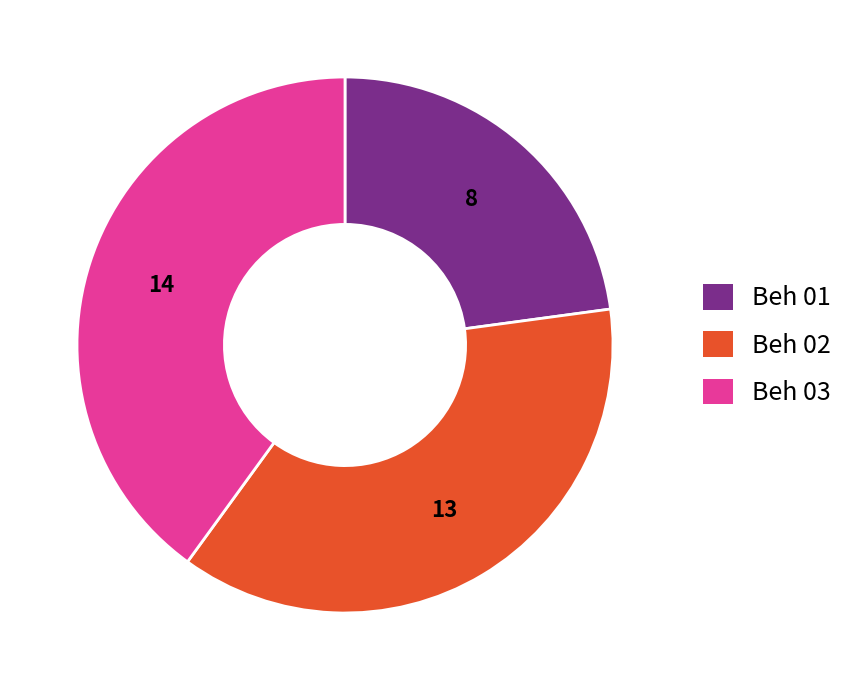

Is Beh 01 the majority of the pie?

No